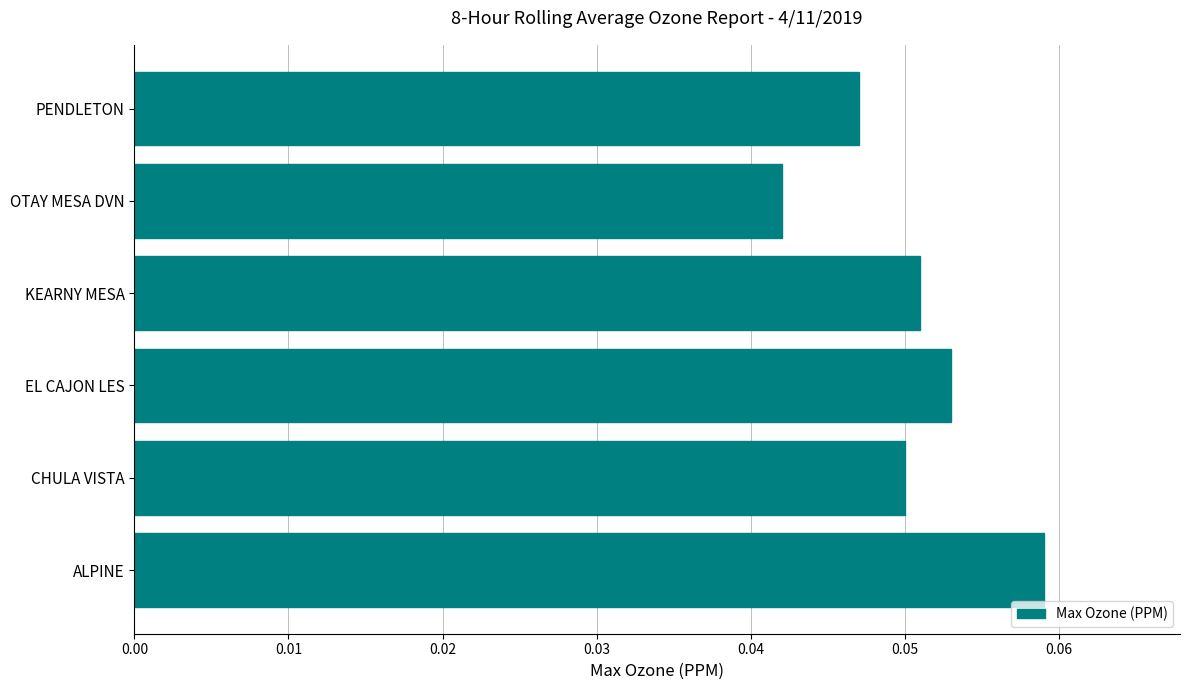

How many series are shown in this chart?

1